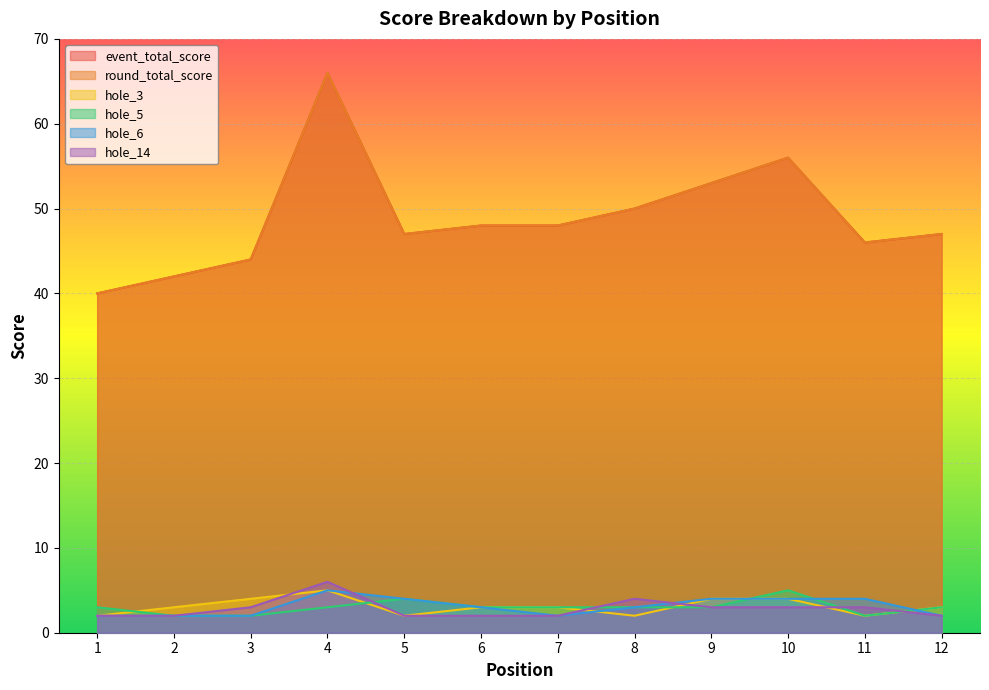

How many interior local peaks does the event_total_score series have?

2